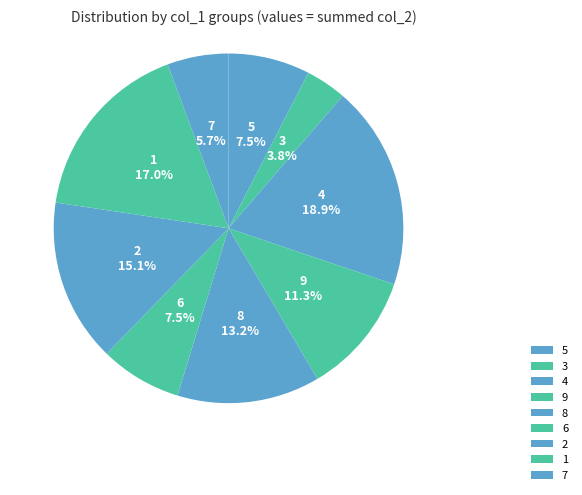

What is the ratio of the value at 3 to the value at 7?

0.7